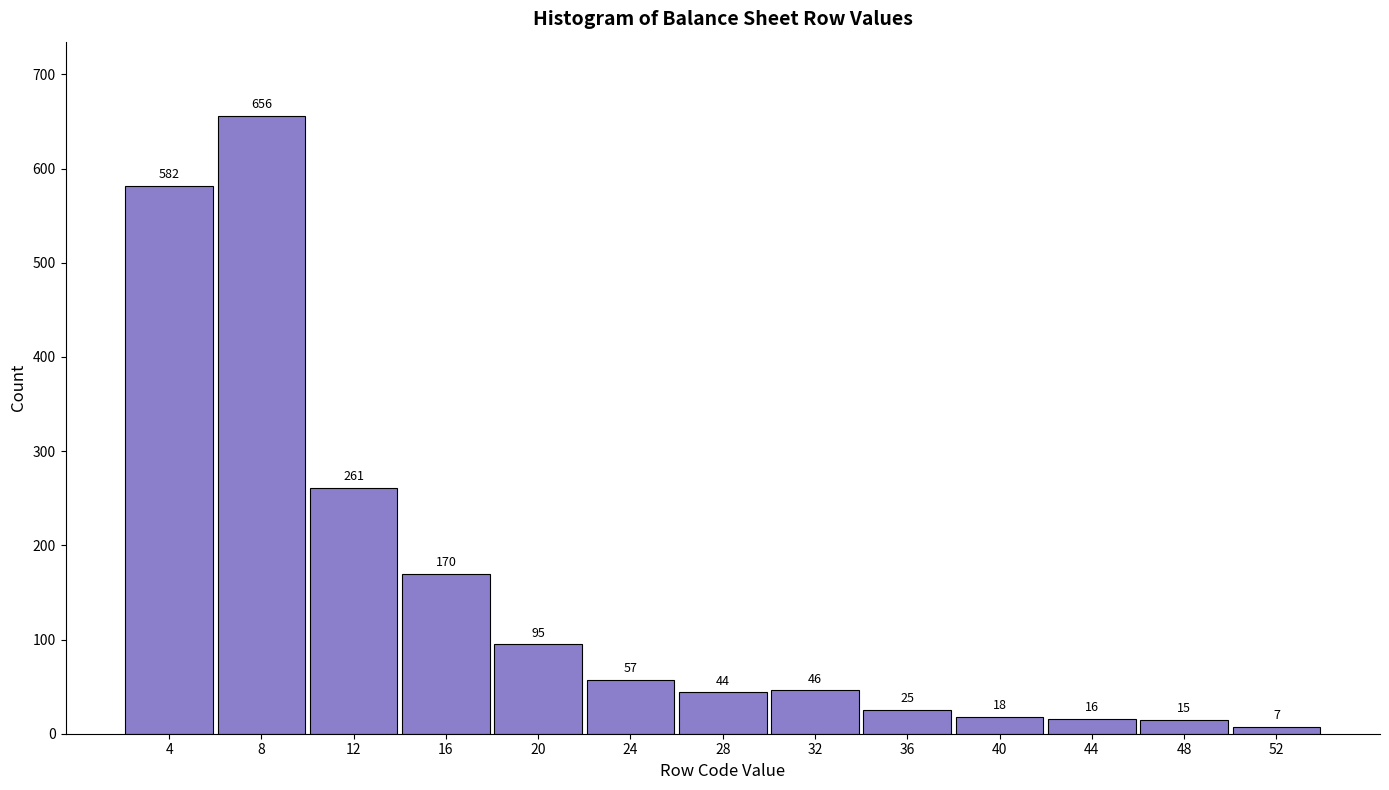

Reading left to right, transcribe all the data shown in this chart.

582	656	261	170	95	57	44	46	25	18	16	15	7